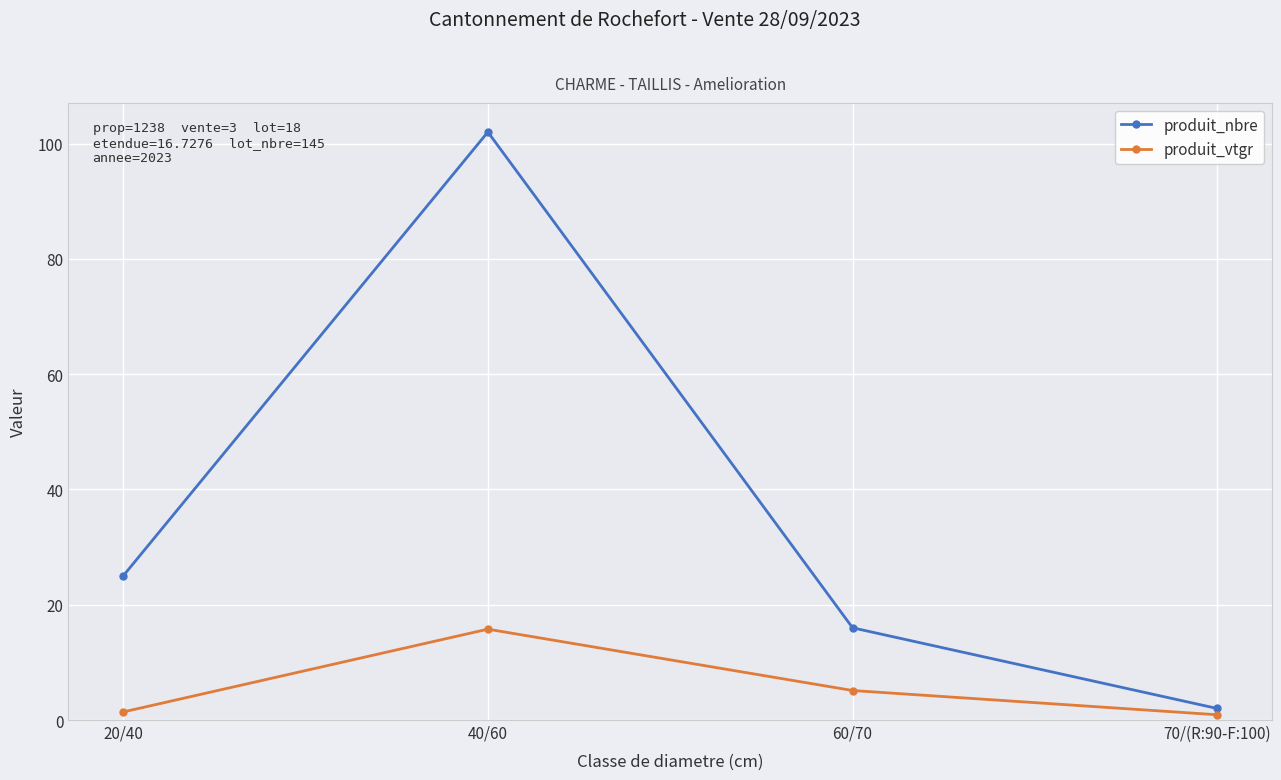

List the series in order of their peak value, lowest first.

produit_vtgr, produit_nbre